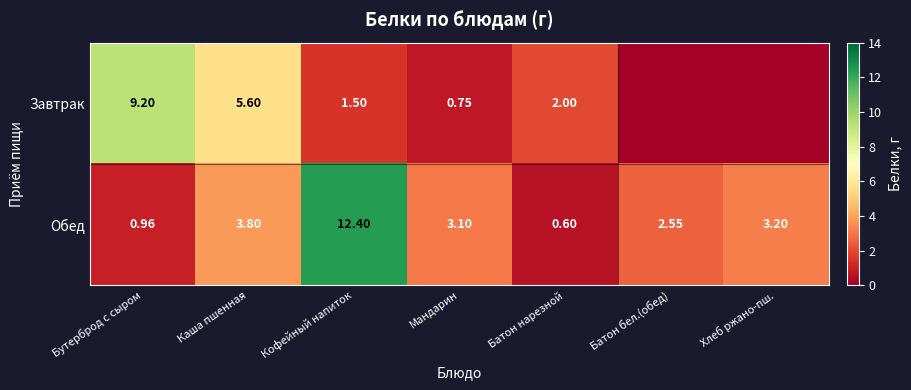

Rank the categories by Обед value from highest to lowest.

Кофейный напиток, Каша пшенная, Хлеб ржано-пш., Мандарин, Батон бел.(обед), Бутерброд с сыром, Батон нарезной